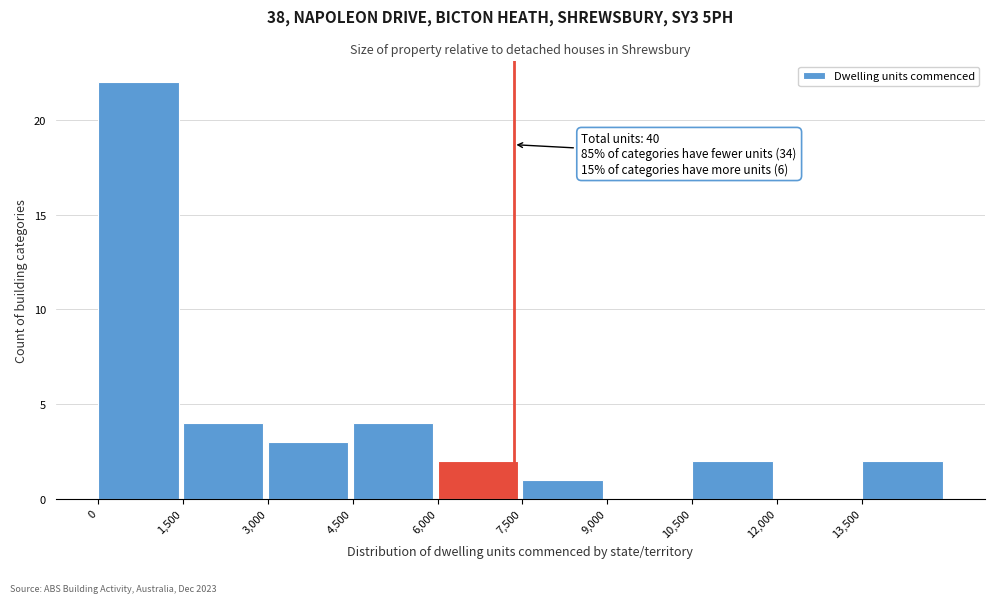

Over which range of the x-axis is the bar tallest?

0 to 1500